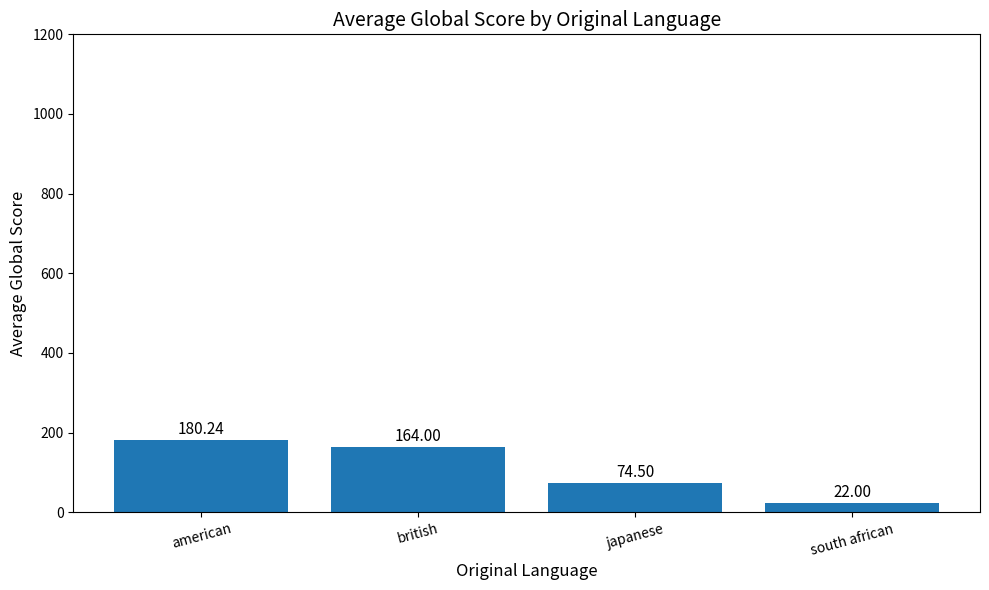

What is the label of the 4th bar from the right?

american